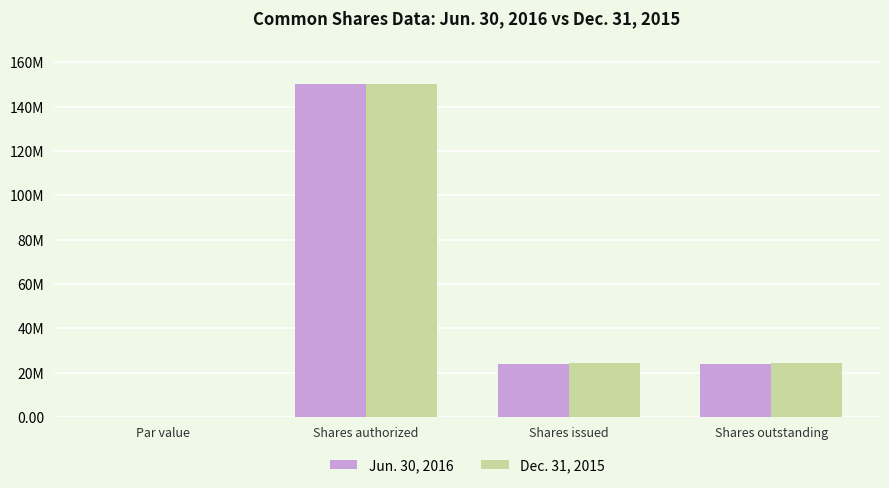

At which label does Jun. 30, 2016 first exceed 24115807?

Shares authorized